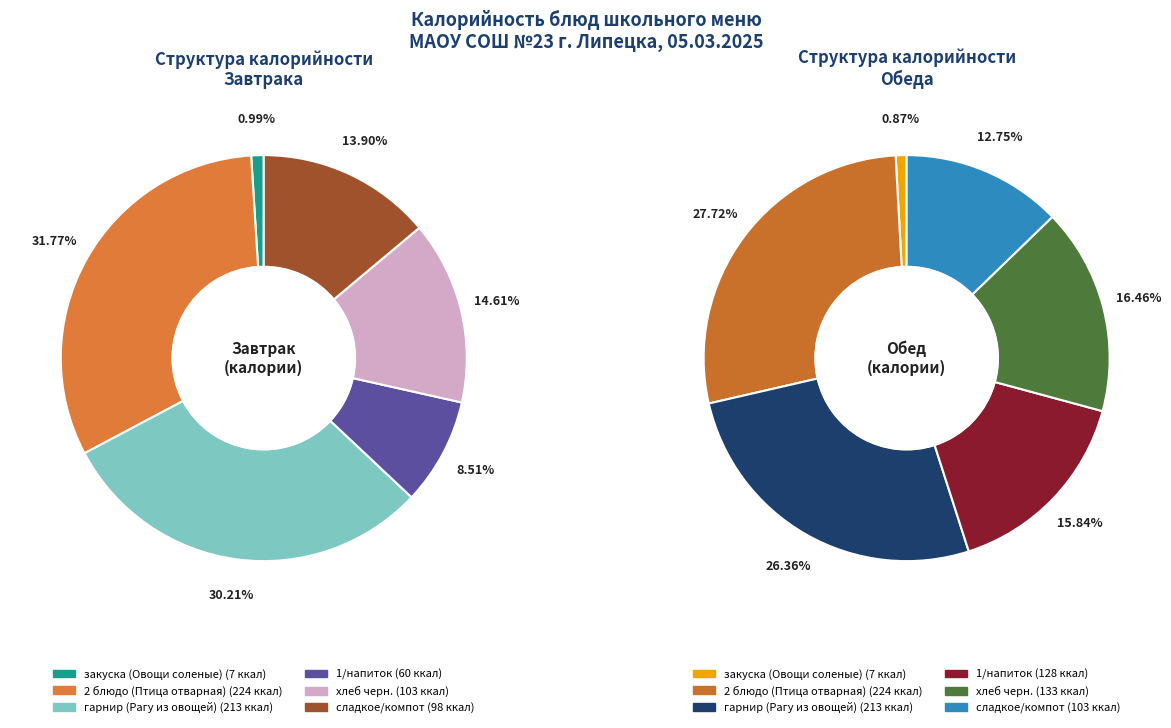

What is the largest slice in the pie chart?

2 блюдо (Птица отварная)